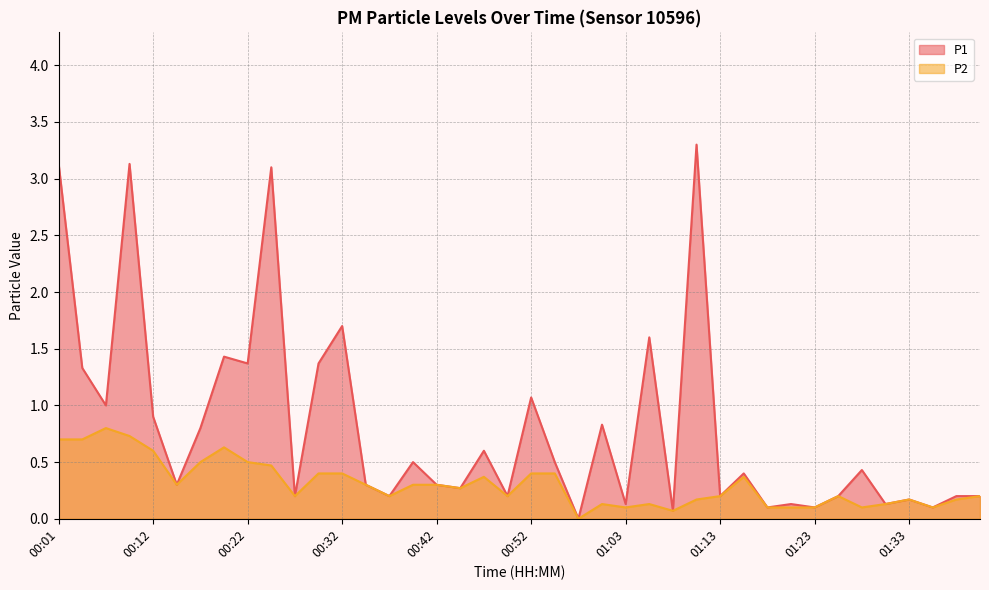

Which has a higher value, 00:01 or 00:47?

00:01